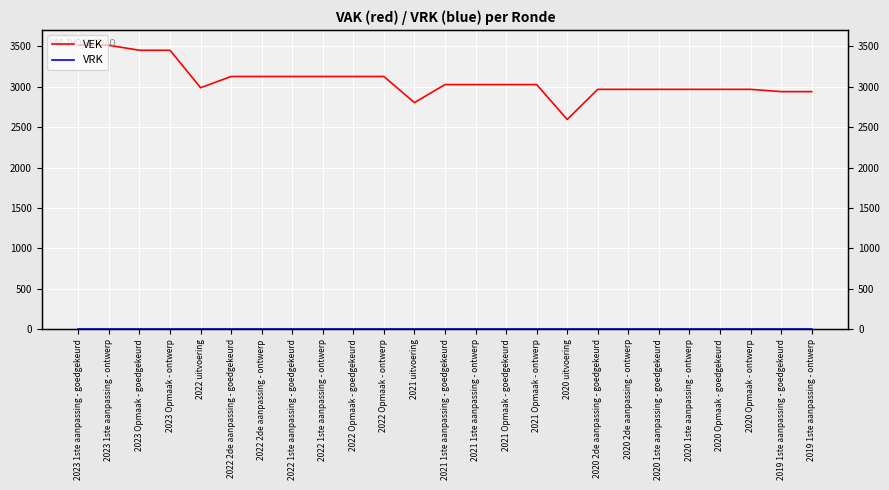

How many data points in VEK are less than 3025?

11